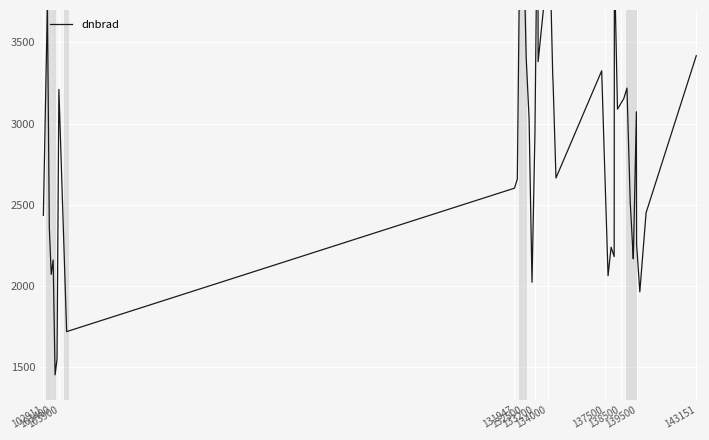

Count the number of values greater than 2936.

20